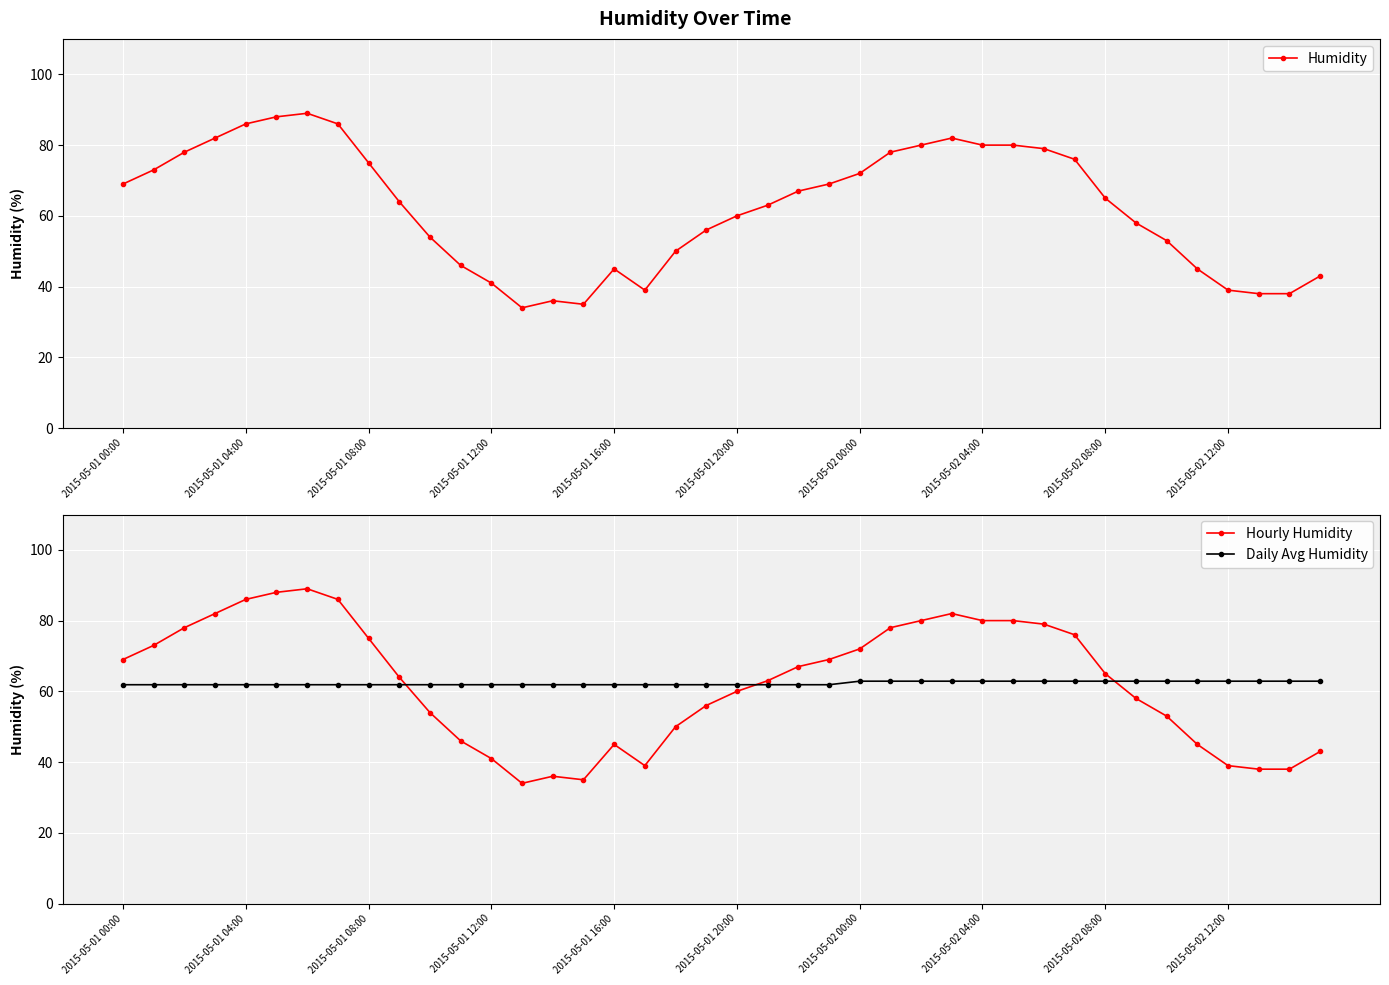

Is it true that Daily Avg Humidity equals 14.9 at 21?

False